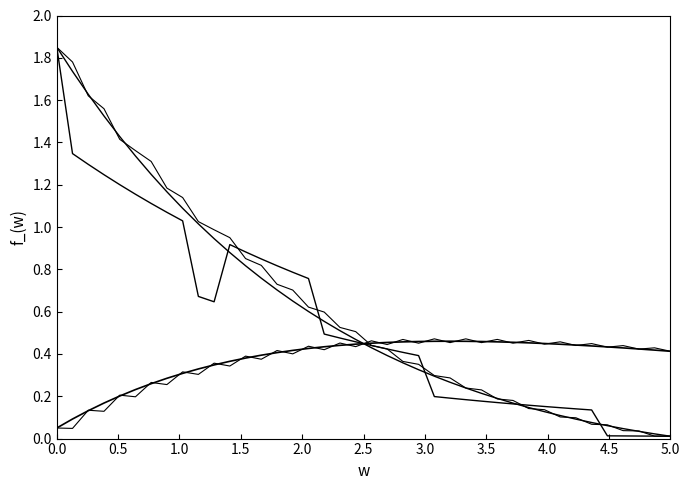

How many series are shown in this chart?

5